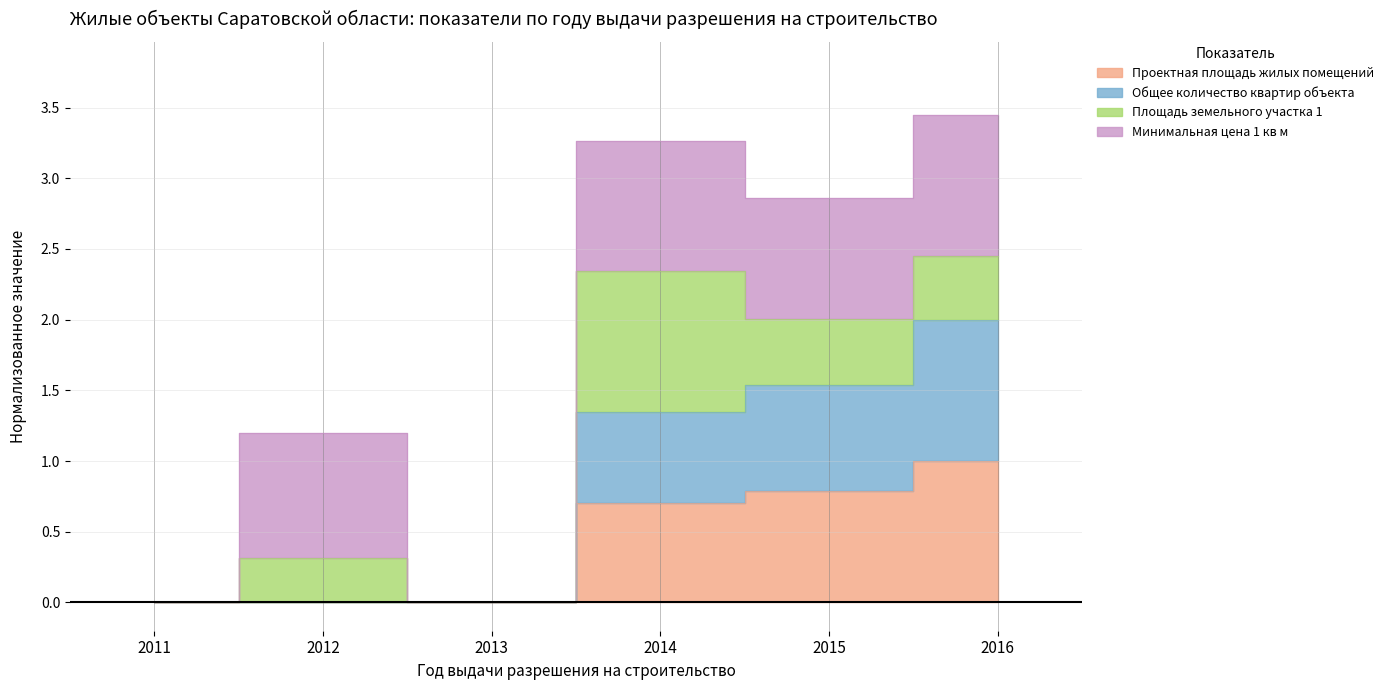

Which series has the widest spread of values?

Общее количество квартир объекта